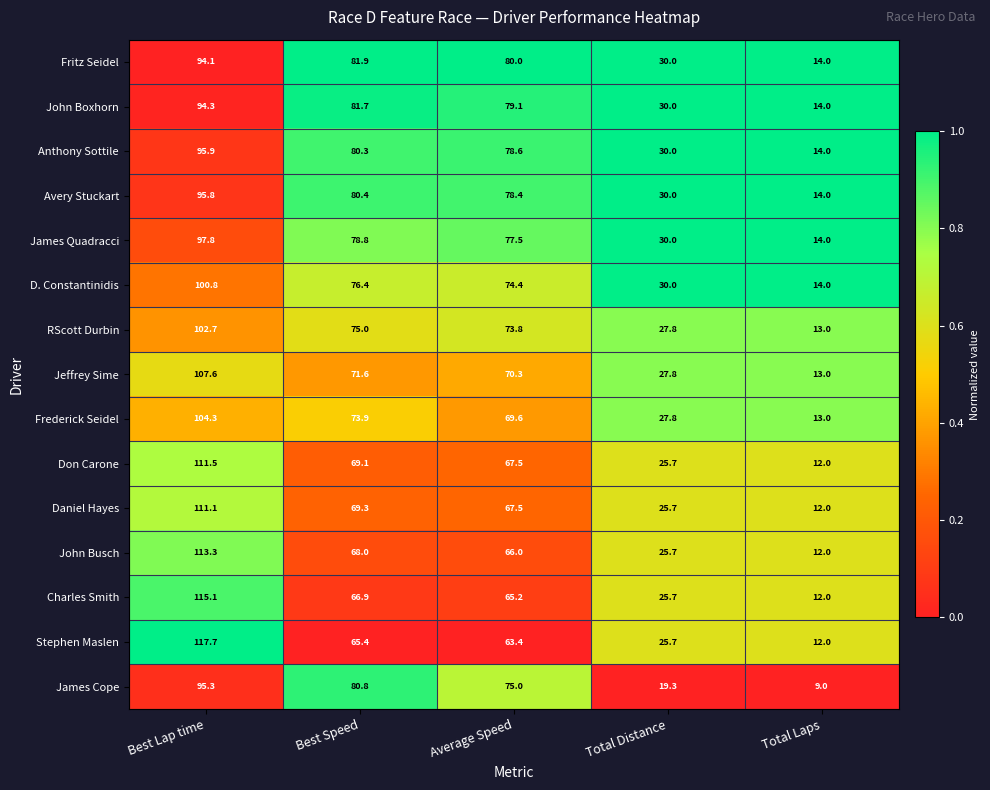

What is the difference between the James Cope values at Best Speed and Average Speed?

5.8